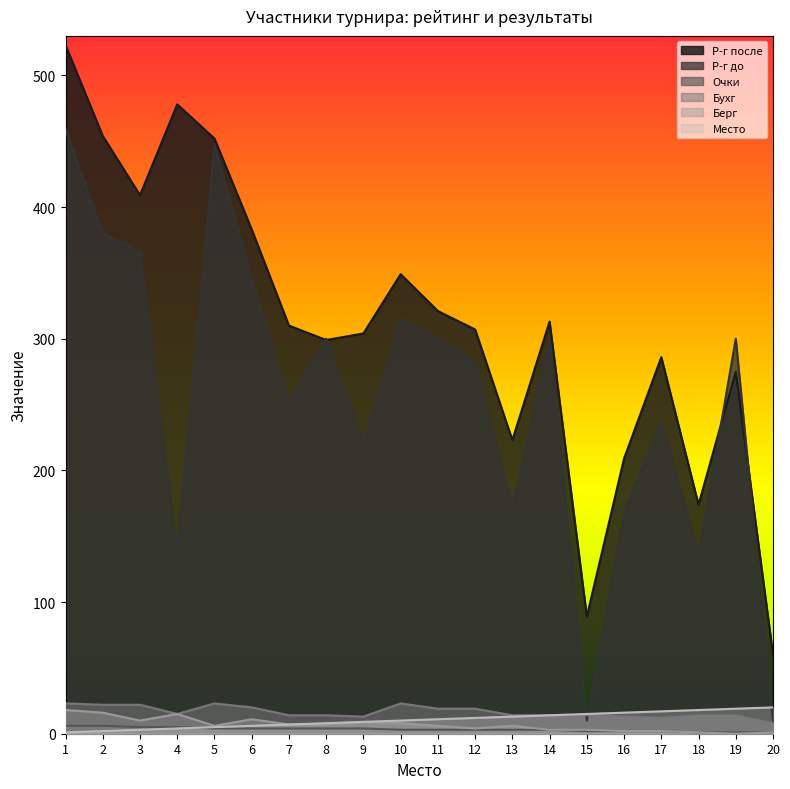

Is it true that Место equals 16 at 16?

True